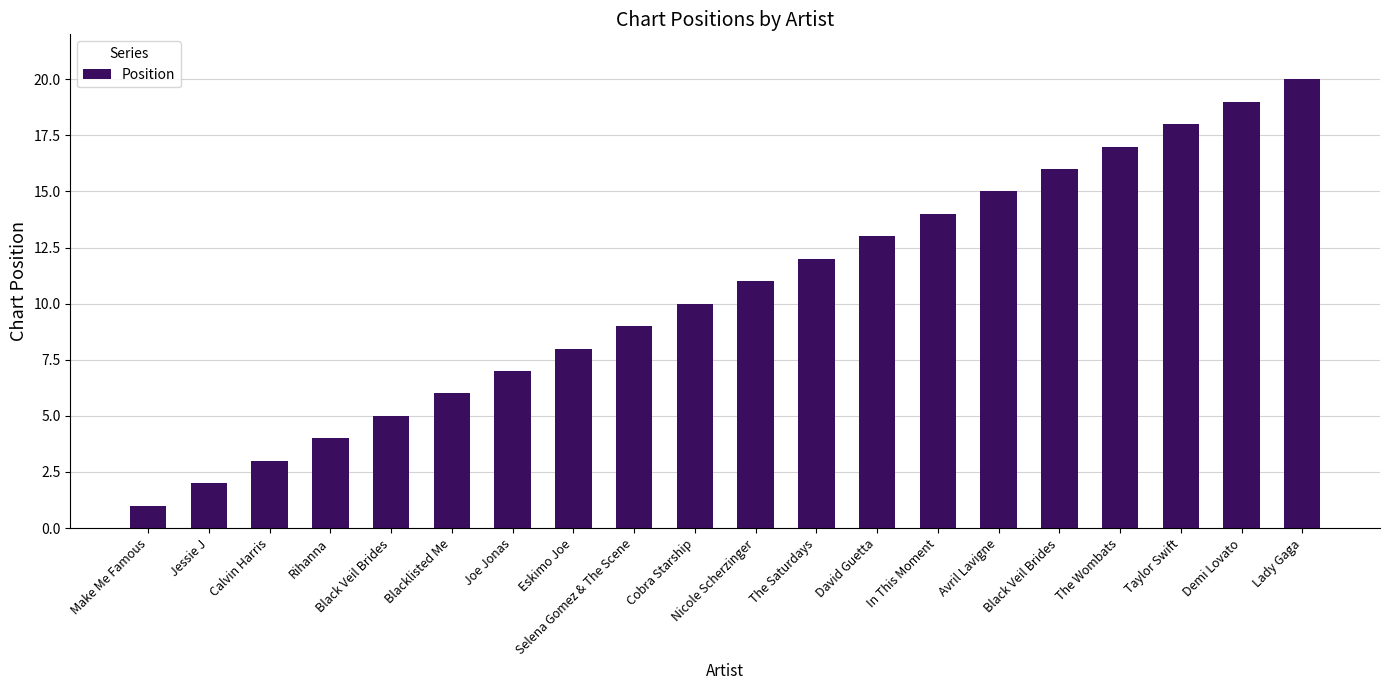

How many data points are less than 11?

10